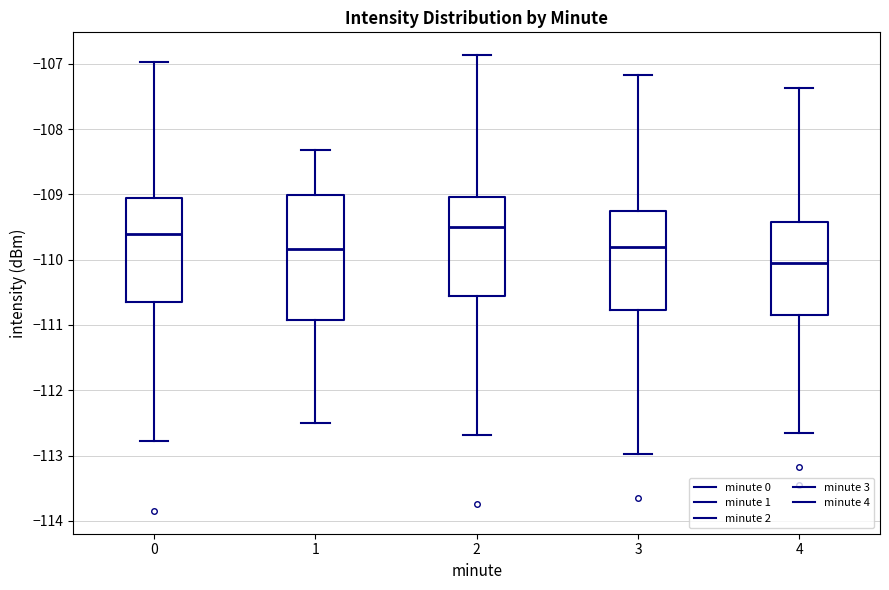

Reading left to right, transcribe this box plot: for each box, give where its median line is, the range the box spans, and where its two whiskers end, as read against the y-axis. The values are not printed on the chart, so give them approximately, as read against the axis.

0: median -109.6, box -110.7 to -109.1, whiskers -112.8 to -107.0
1: median -109.8, box -110.9 to -109.0, whiskers -112.5 to -108.3
2: median -109.5, box -110.6 to -109.0, whiskers -112.7 to -106.9
3: median -109.8, box -110.8 to -109.3, whiskers -113.0 to -107.2
4: median -110.0, box -110.8 to -109.4, whiskers -112.6 to -107.4